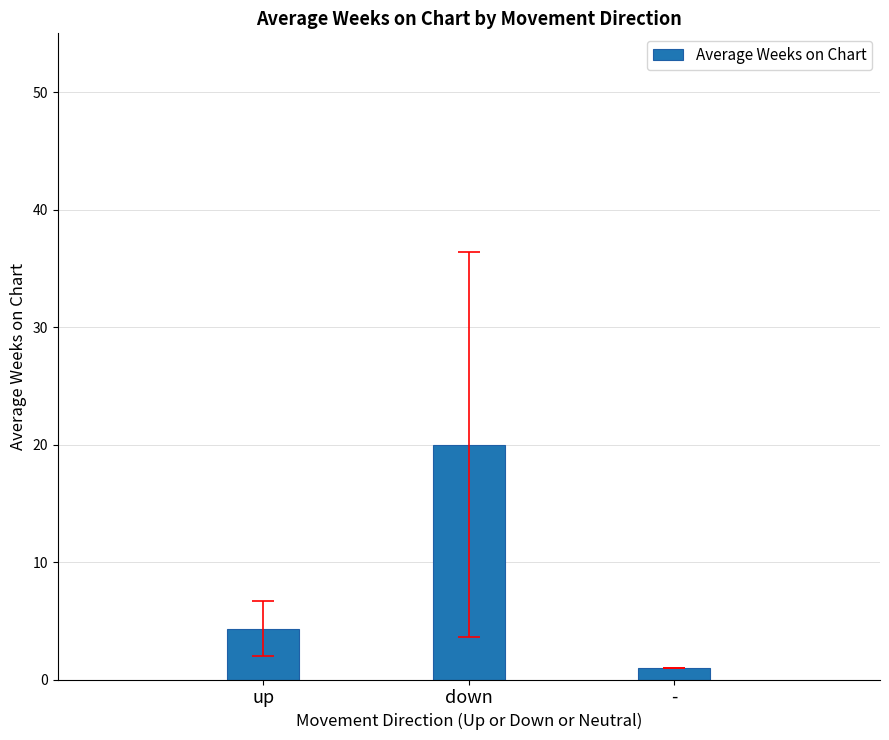

How many distinct data groups are displayed?

1